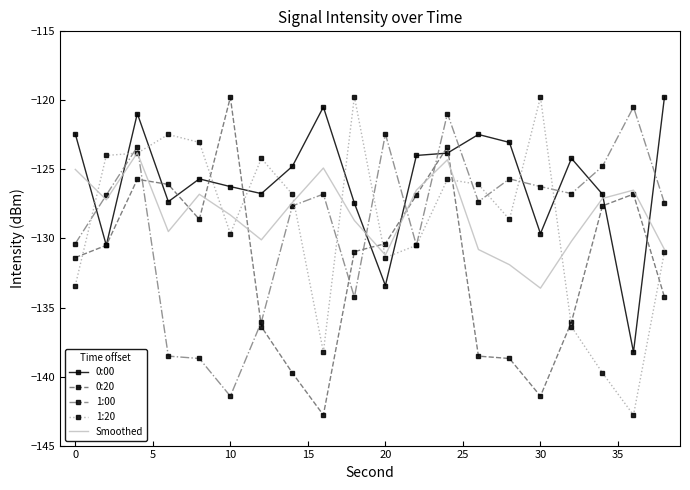

At how many categories does at least one series exceed -140?

20